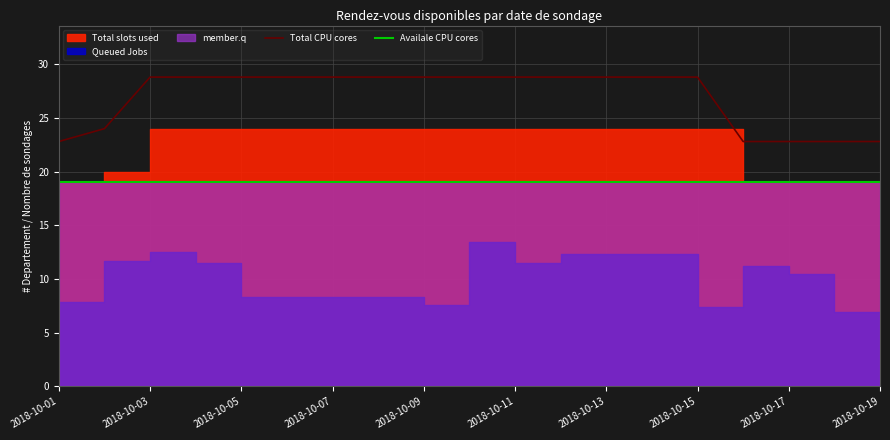

What is the approximate value of Availale CPU cores at 2018-10-17?

19.0